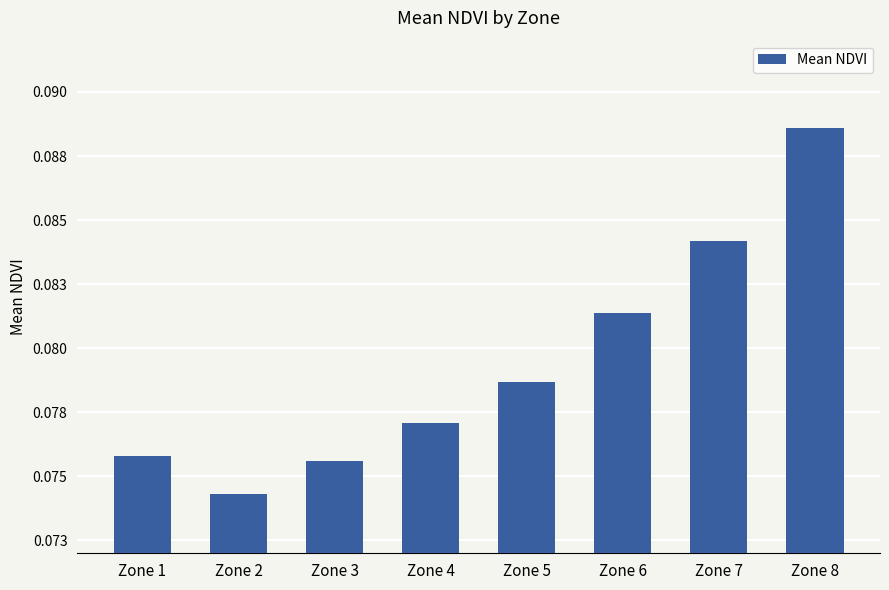

Reading left to right, what are all the values shown in this chart?

0.1	0.1	0.1	0.1	0.1	0.1	0.1	0.1